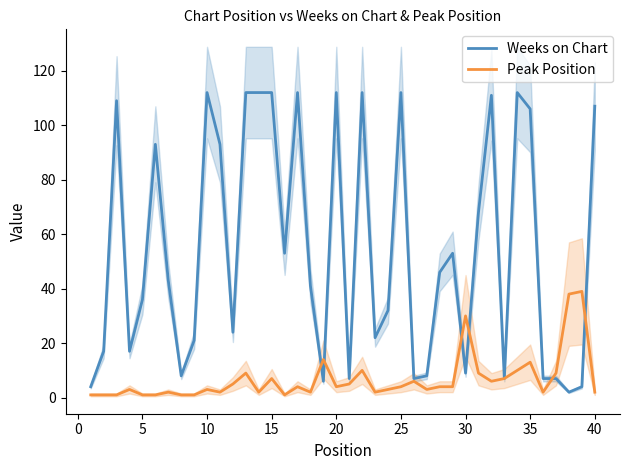

How many series are shown in this chart?

2